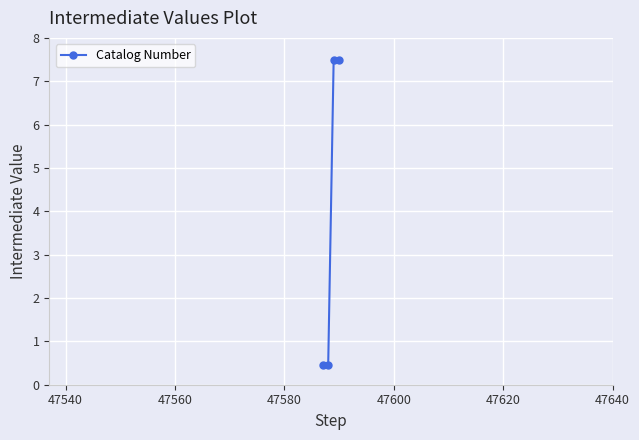

Reading right to left, transcribe all the data shown in this chart.

7.5	7.5	0.4	0.4